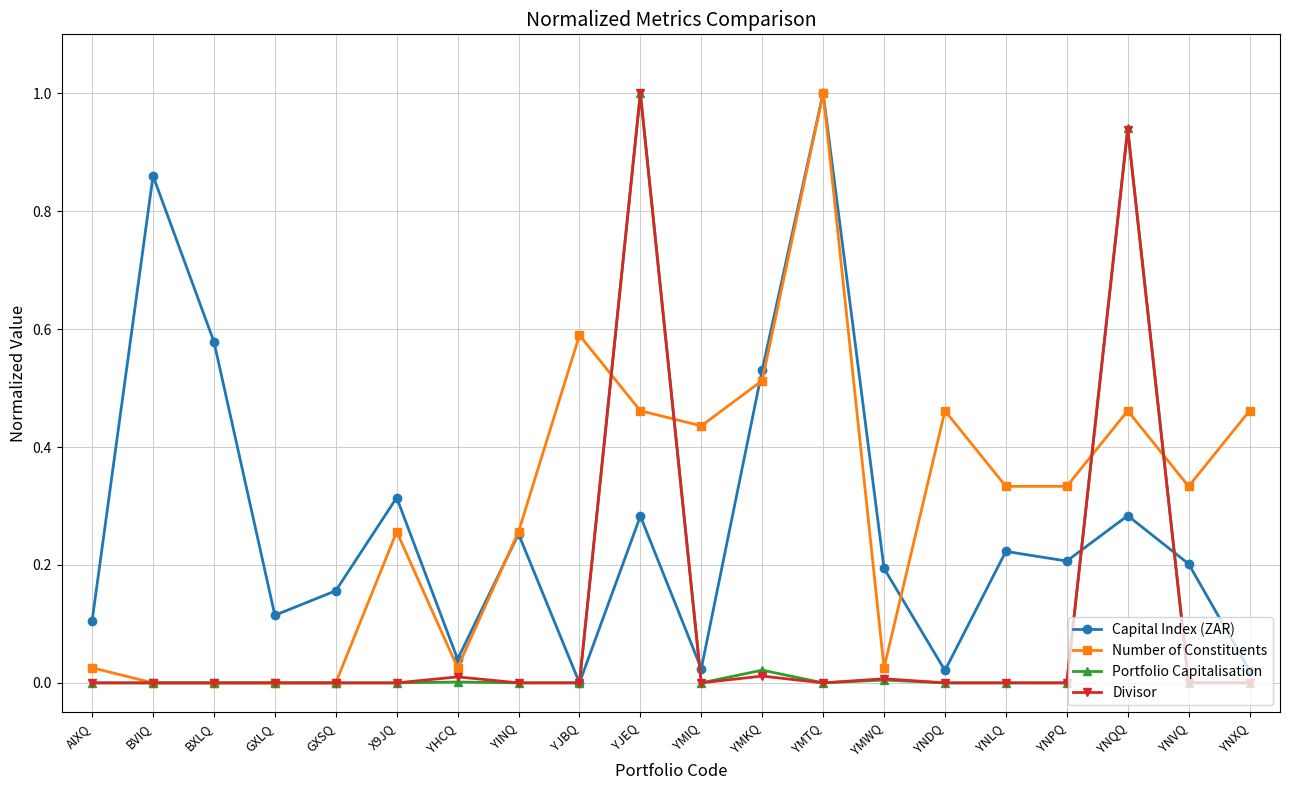

What position from the left is YMIQ?

11